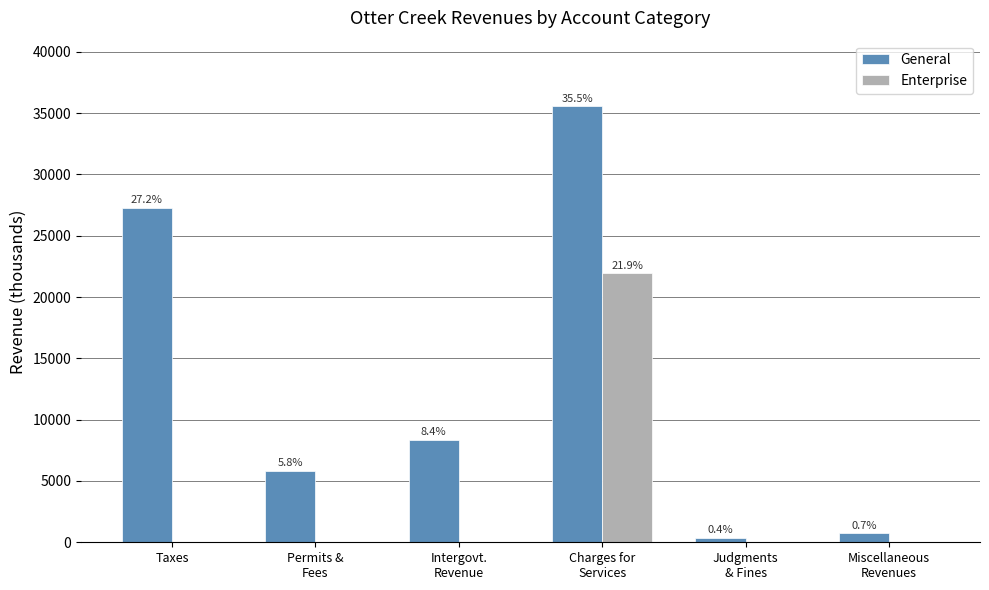

What are all the series names shown in the legend?

General, Enterprise